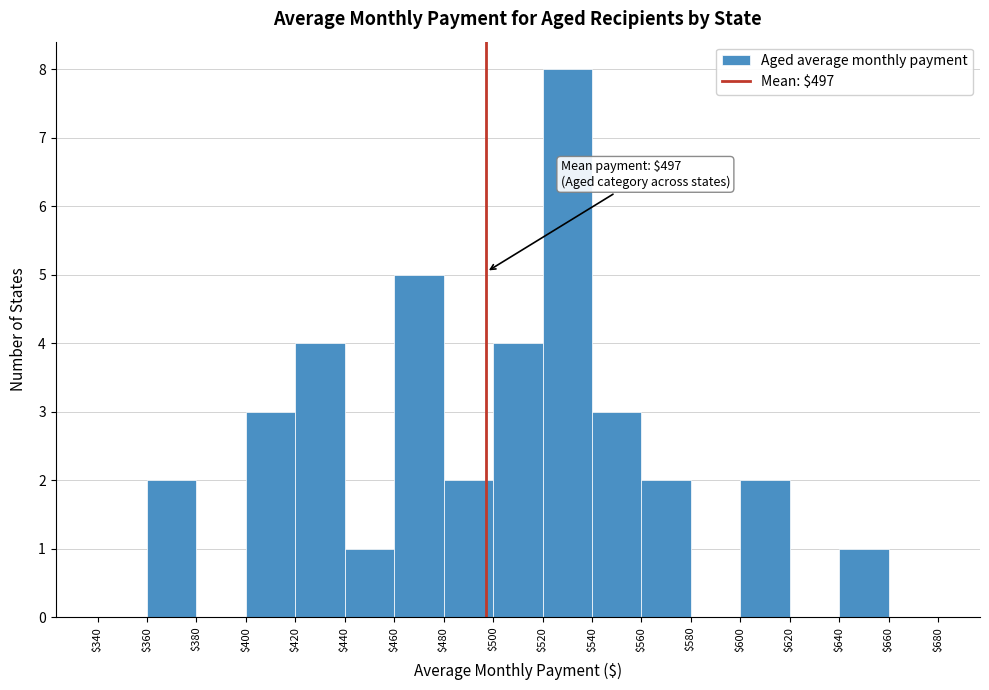

Which range on the x-axis has the tallest bar?

$520 to $540